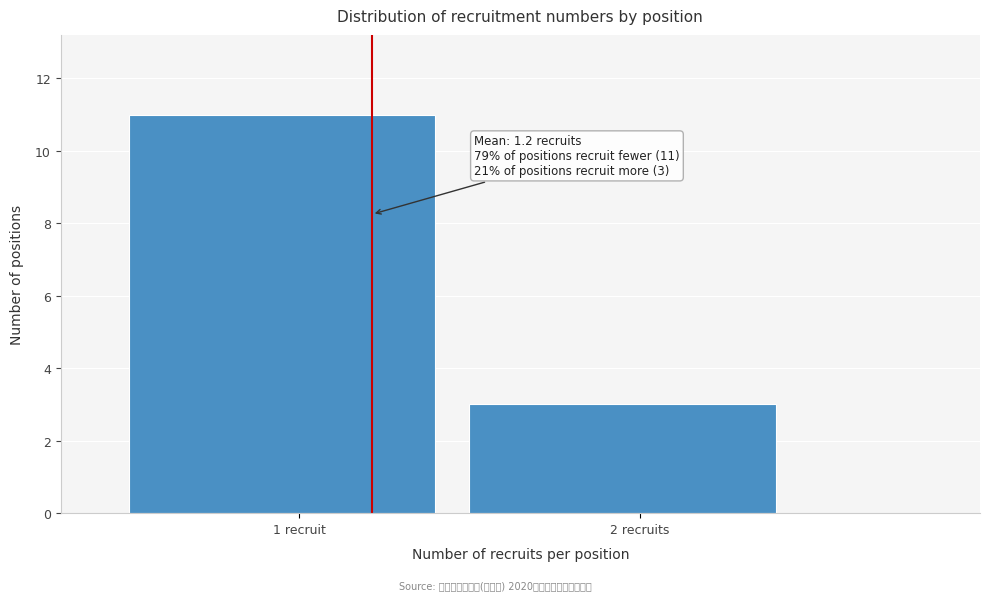

Reading left to right, transcribe all the data shown in this chart.

11	3